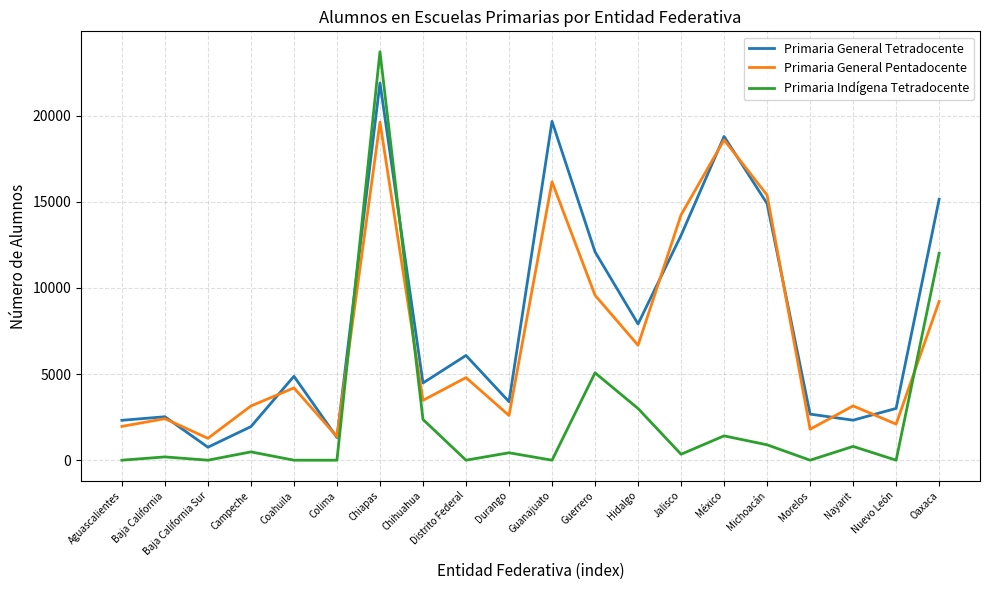

At which category is the sum across all series the highest?

Chiapas